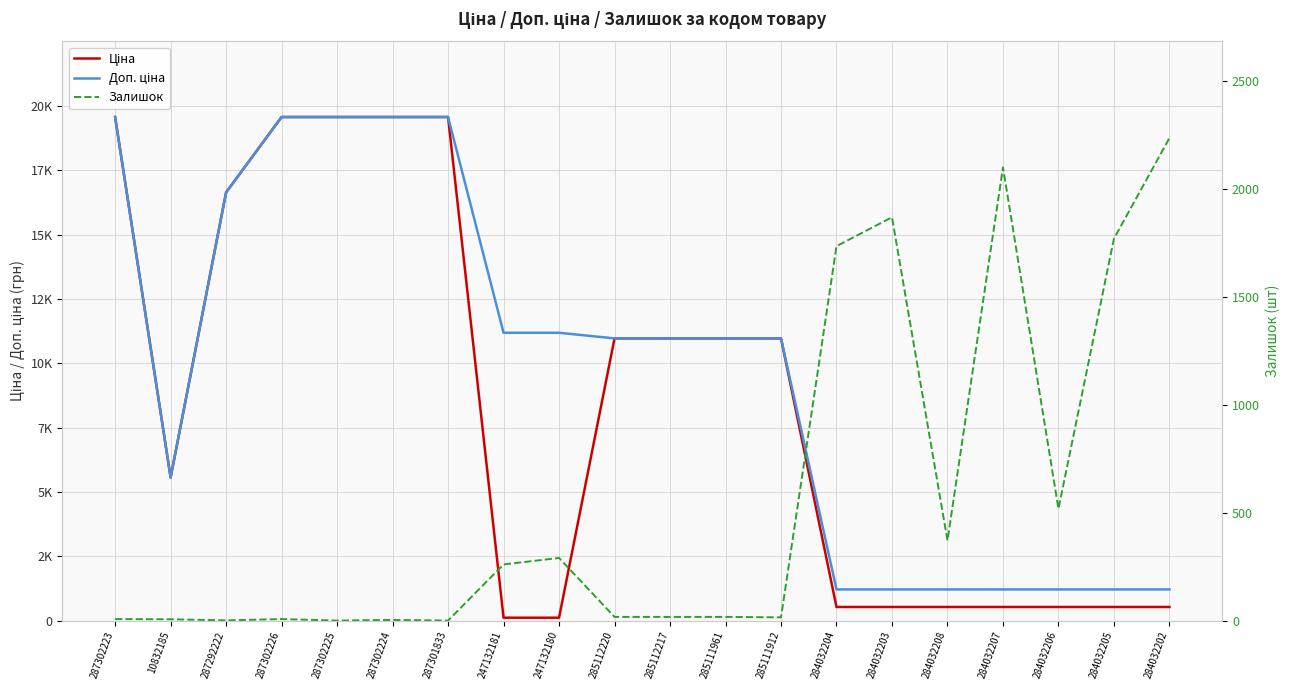

What is the difference between the second highest and minimum values in the Залишок series?

2099.0